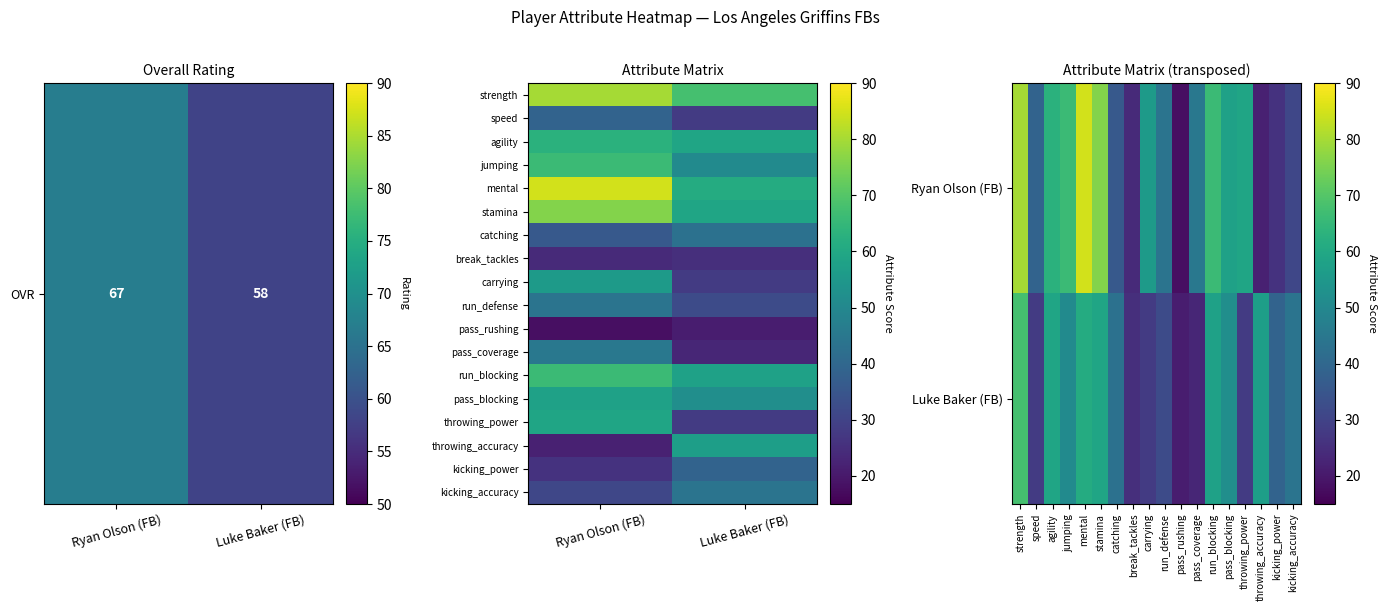

What is the difference between the maximum and minimum values in the agility series?

4